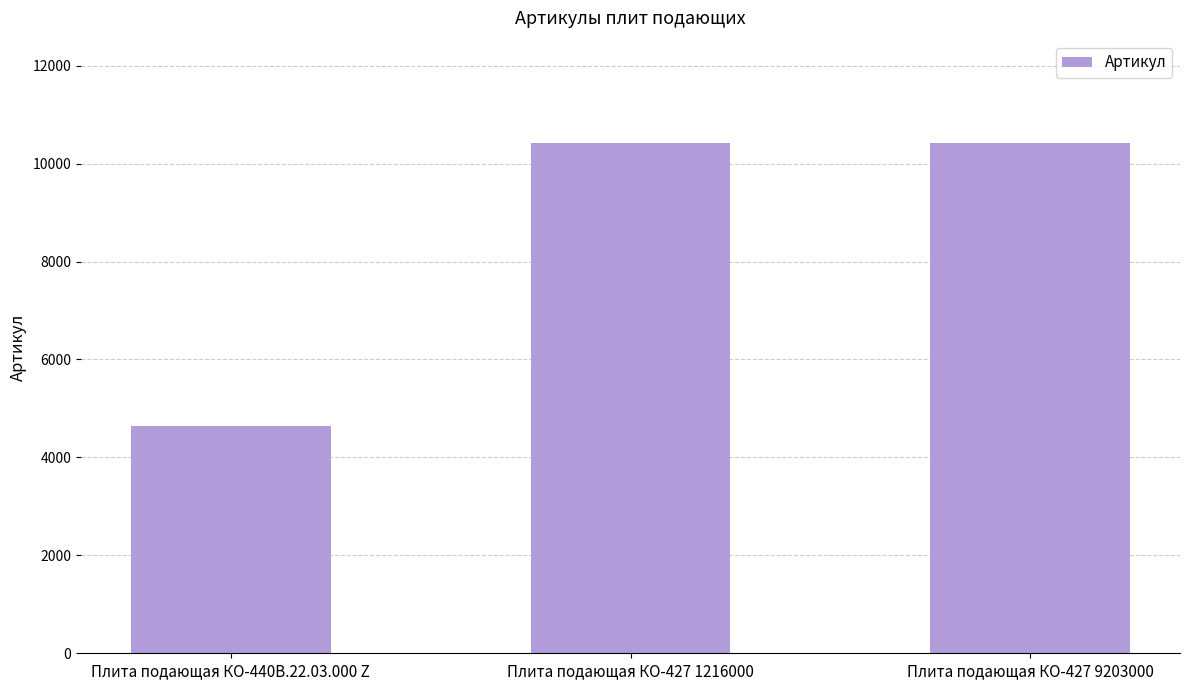

What is the difference between the maximum and second lowest values?

1